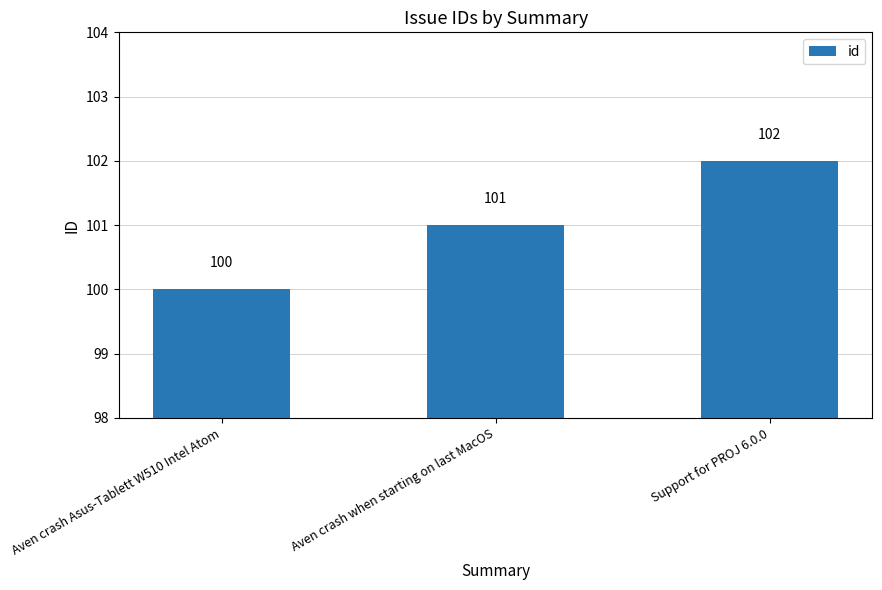

What is the label of the 1st bar from the left?

Aven crash Asus-Tablett W510 Intel Atom